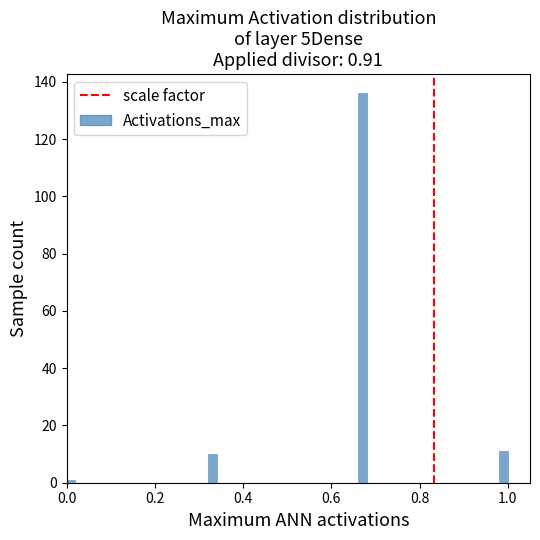

Around what value on the x-axis is the tallest bar? Give the approximate position of its centre, as read against the axis.

0.68